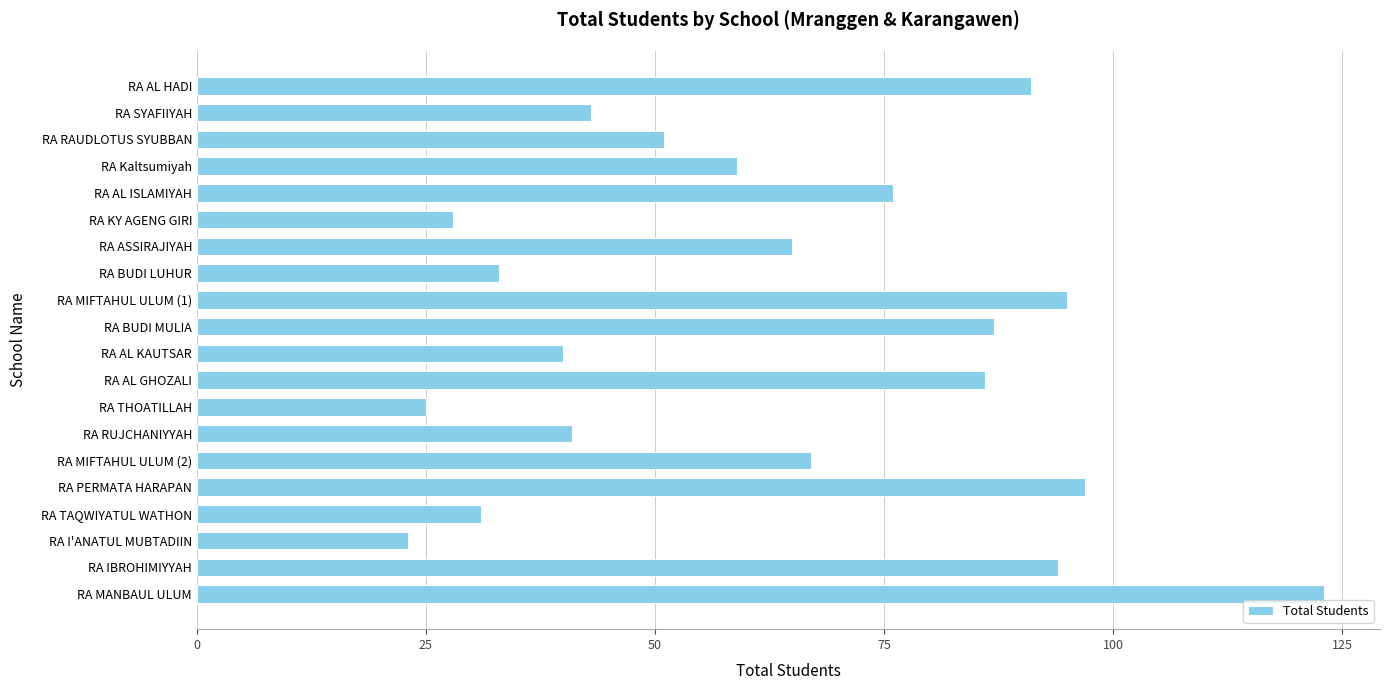

What position from the bottom is RA TAQWIYATUL WATHON?

4